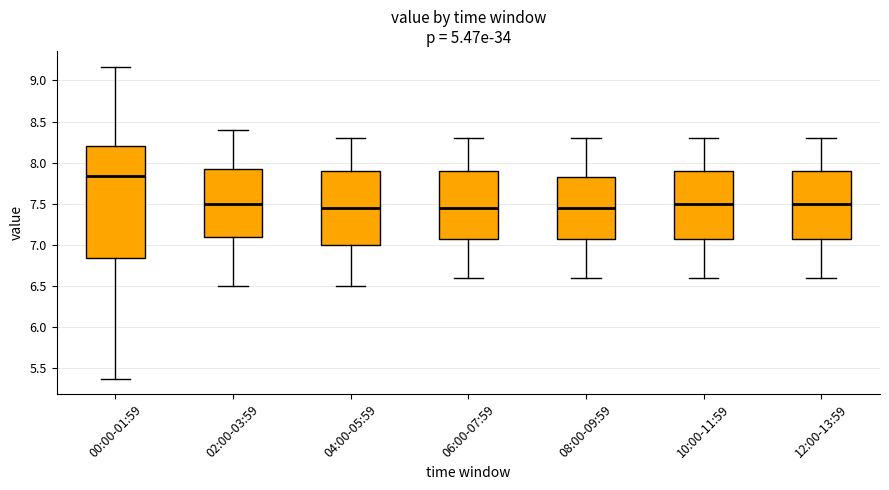

Where does the lower whisker of the box for 00:00-01:59 end on the y-axis? The values are not printed on the chart, so give them approximately, as read against the axis.

5.35